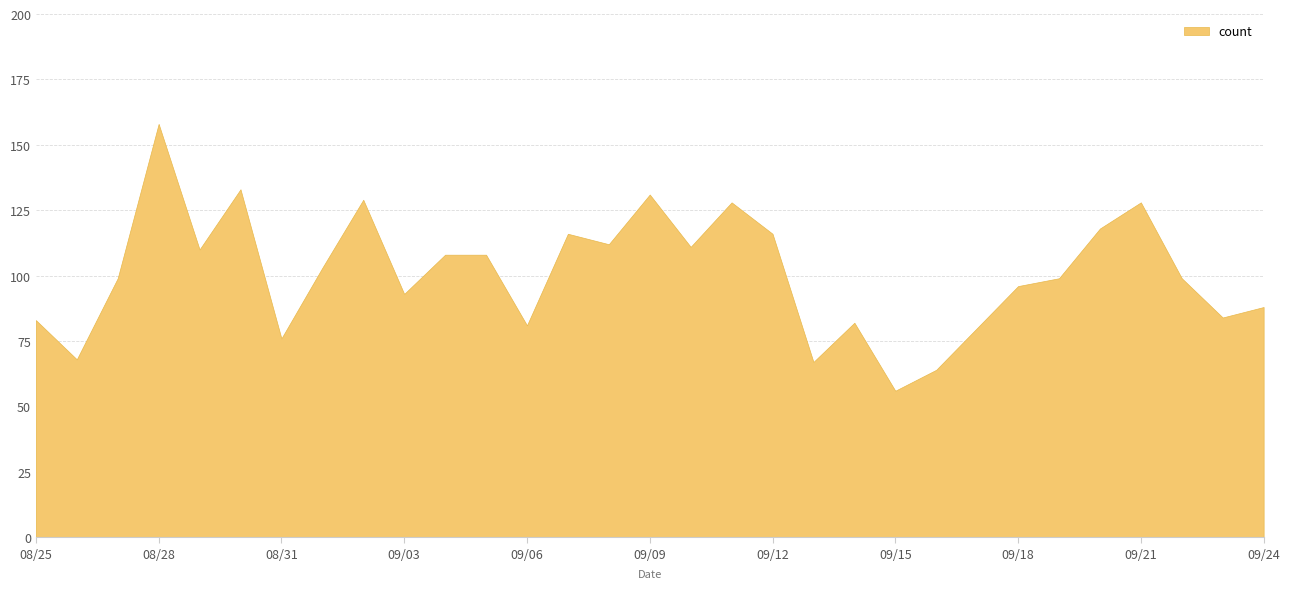

How many points are higher than both their immediate neighbors (excluding endpoints)?

8